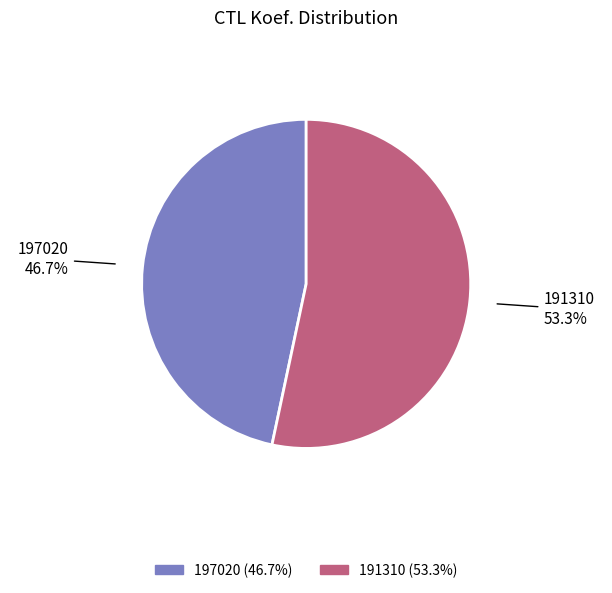

How many segments does this pie chart have?

2